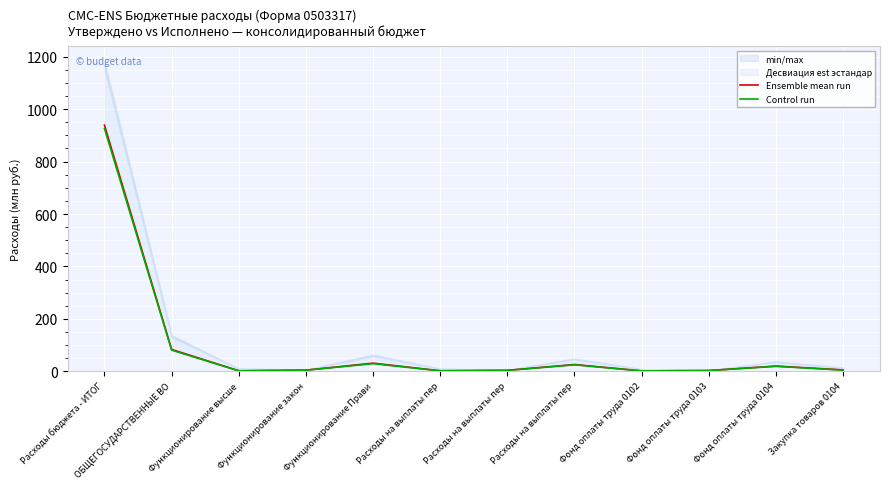

At which category does Ensemble mean run reach its first local peak?

Функционирование Прави